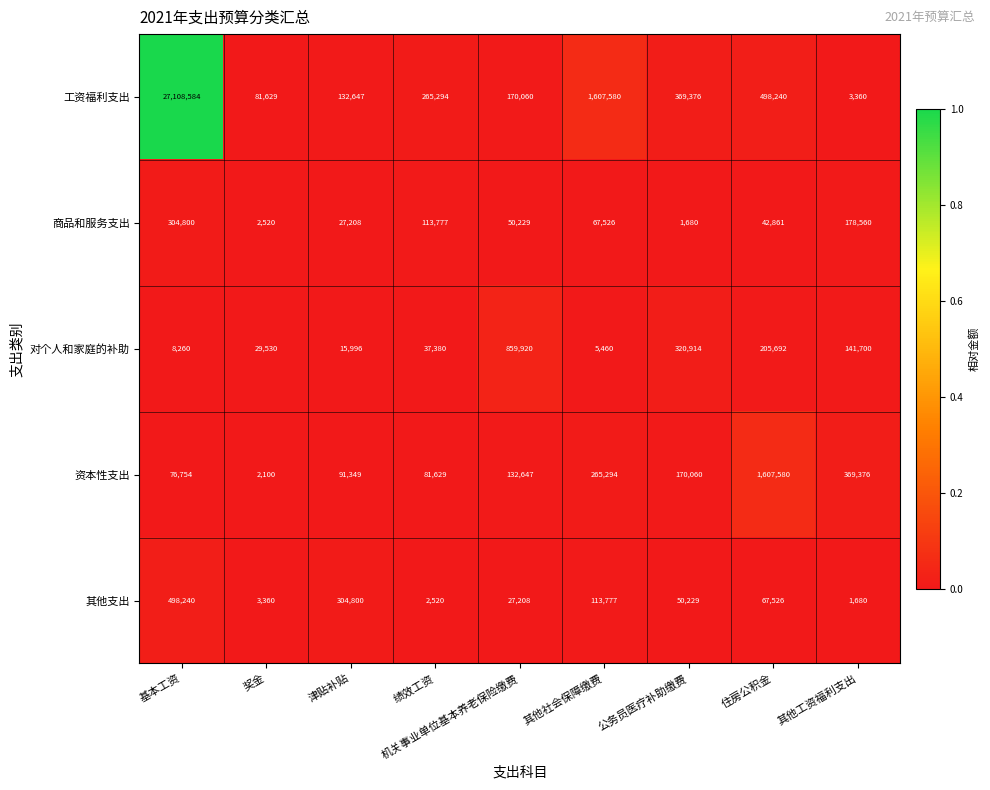

What is the total value across all series at 奖金?

119139